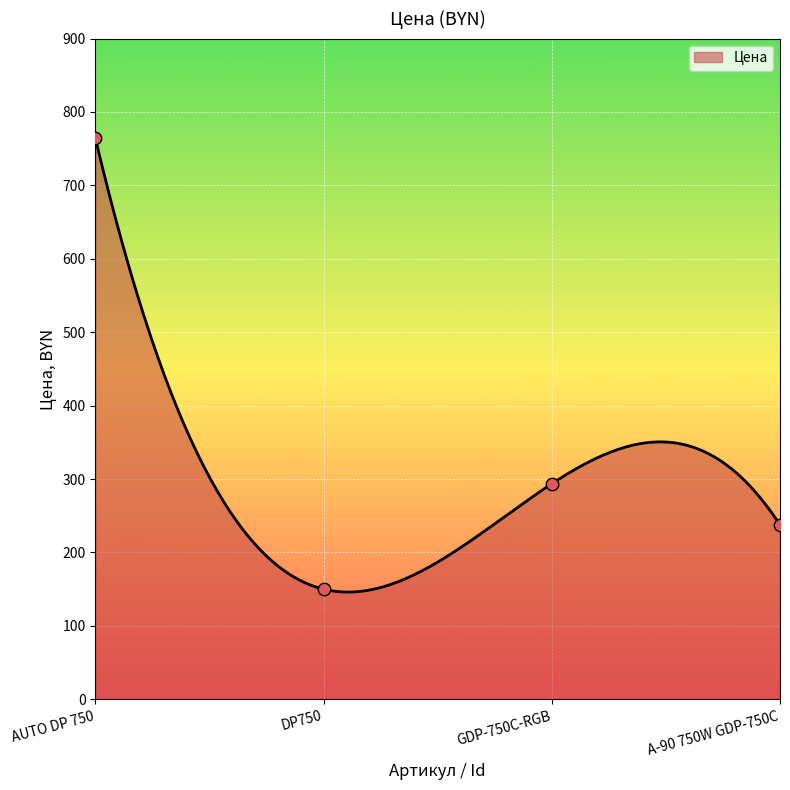

Approximately how many times larger is the value at AUTO DP 750 compared to GDP-750C-RGB?

2.6